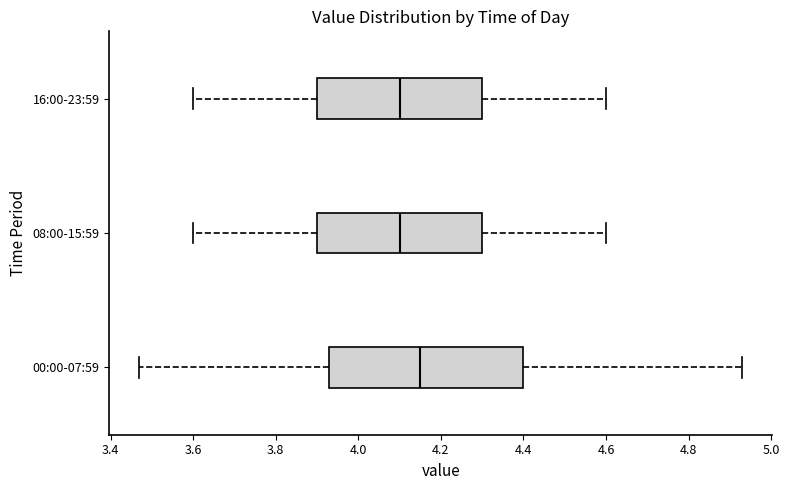

Where does the median line of the box for 16:00-23:59 sit on the x-axis? The values are not printed on the chart, so give them approximately, as read against the axis.

4.10